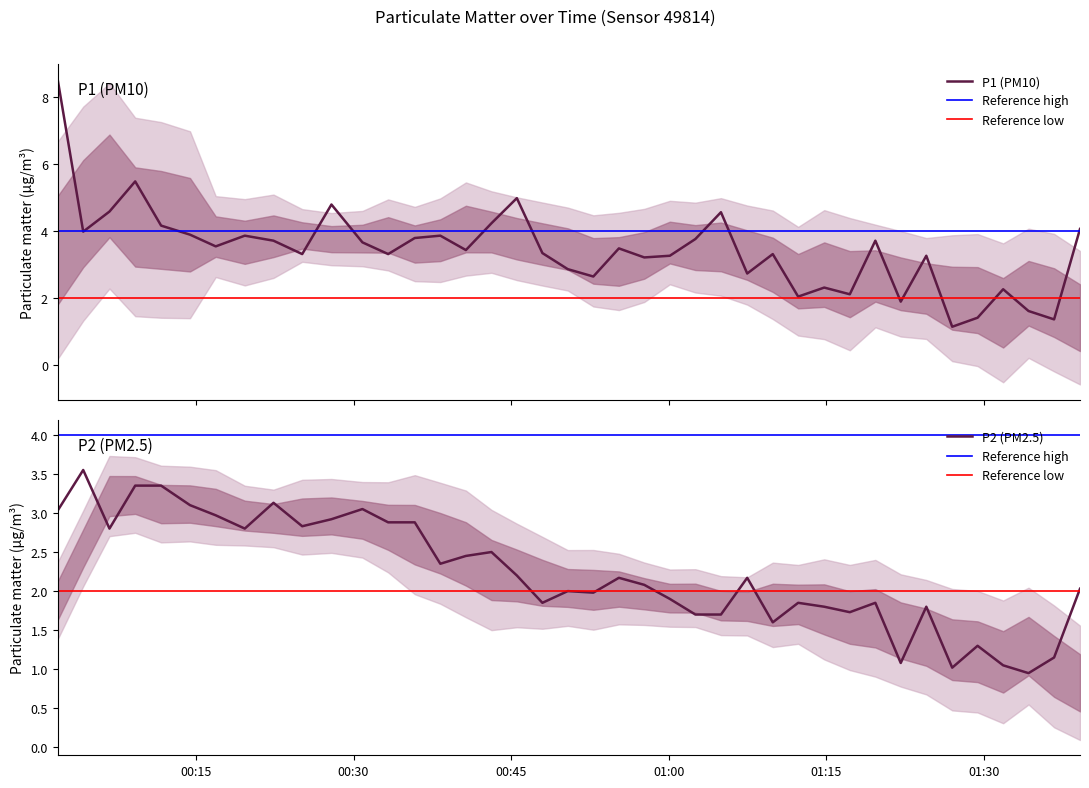

At which label does P2 first exceed 2?

2022-11-04T00:01:50